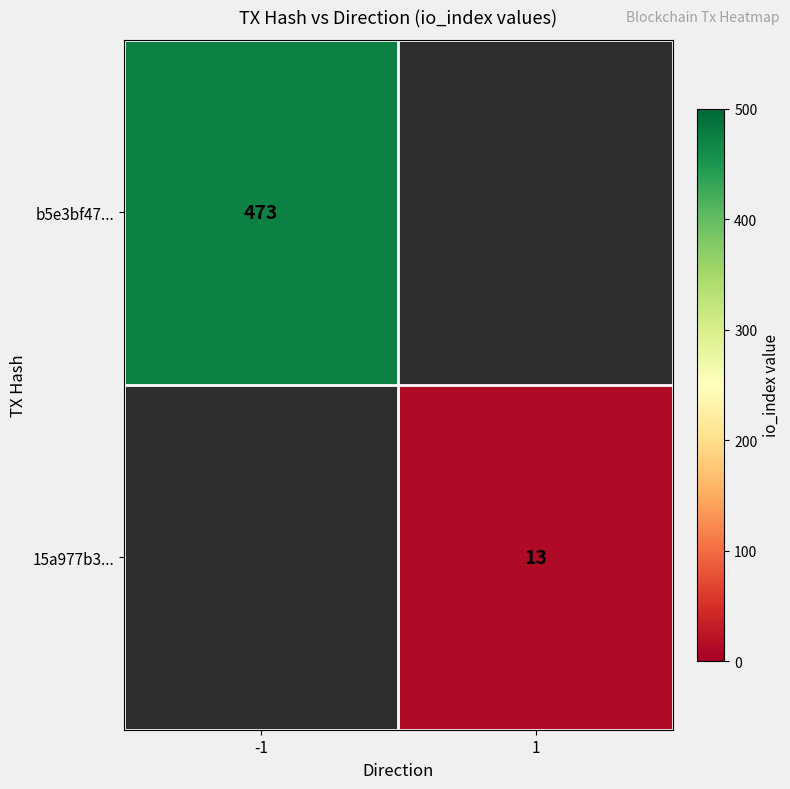

True or false: 15a977b3... has a value of 4 at 1.

False